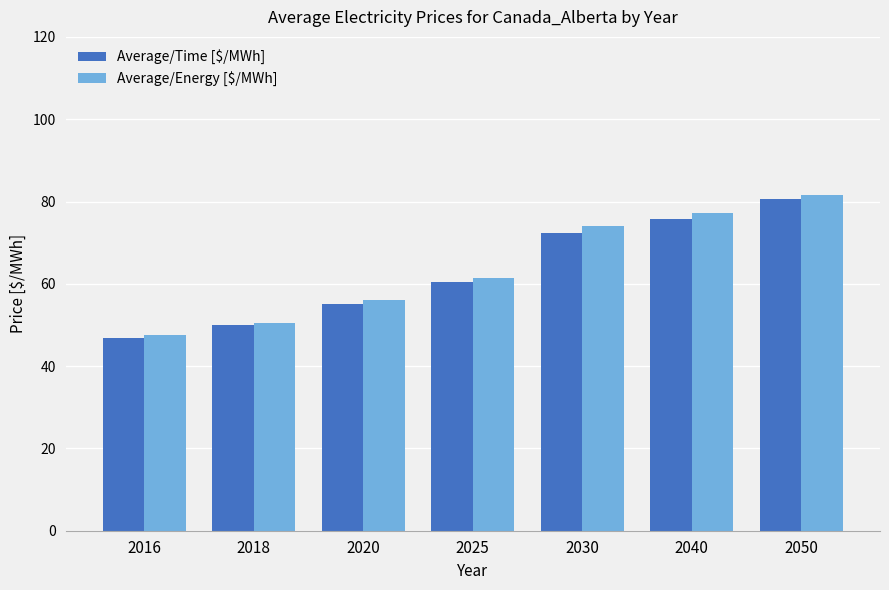

Reading left to right, extract all data points from this chart.

Average/Time [$/MWh]: 2016=47.0	2018=49.9	2020=55.1	2025=60.4	2030=72.4	2040=75.7	2050=80.5
Average/Energy [$/MWh]: 2016=47.5	2018=50.6	2020=56.0	2025=61.3	2030=74.1	2040=77.1	2050=81.6